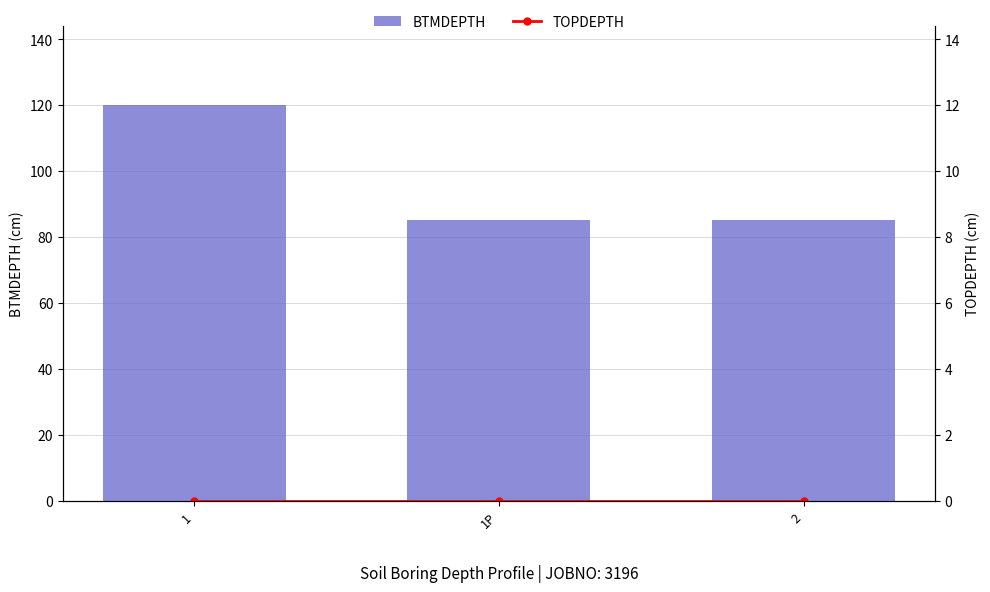

At which category is the sum across all series the highest?

1